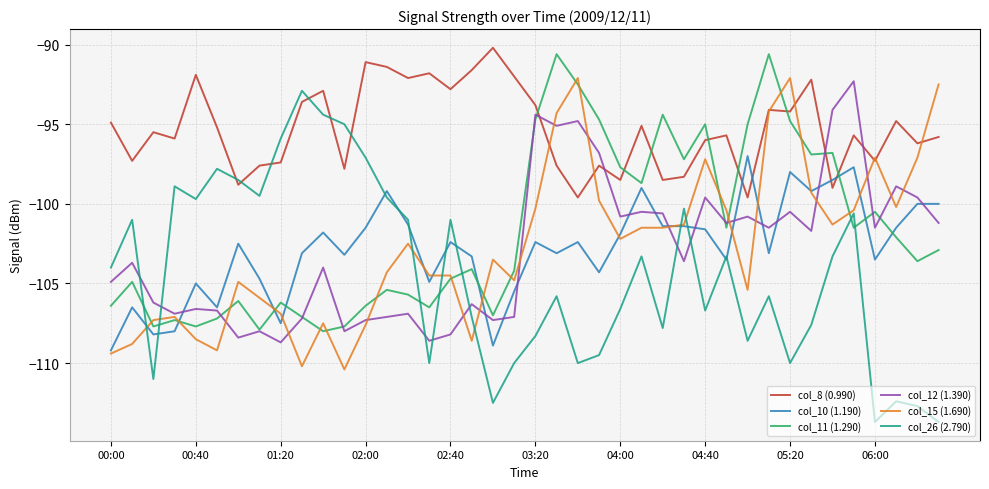

What is the minimum value shown in the chart?

-113.7